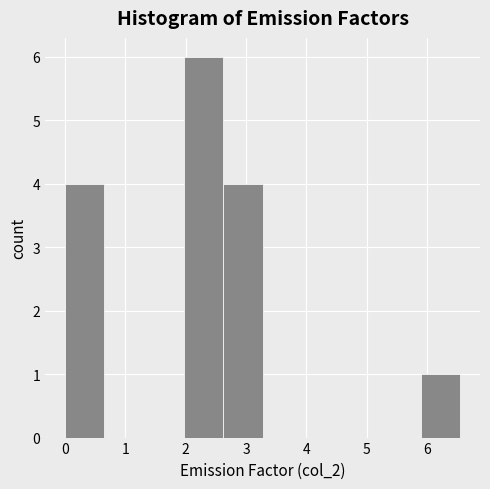

Reading left to right, transcribe this chart: for each bar, give the range it covers on the x-axis and its height. Neither the bar edges nor the heights are printed on the chart, so give them approximately, as read against the axes.

0.0 to 0.7: 4
0.7 to 1.3: 0
1.3 to 2.0: 0
2.0 to 2.6: 6
2.6 to 3.3: 4
3.3 to 3.9: 0
3.9 to 4.6: 0
4.6 to 5.2: 0
5.2 to 5.9: 0
5.9 to 6.6: 1